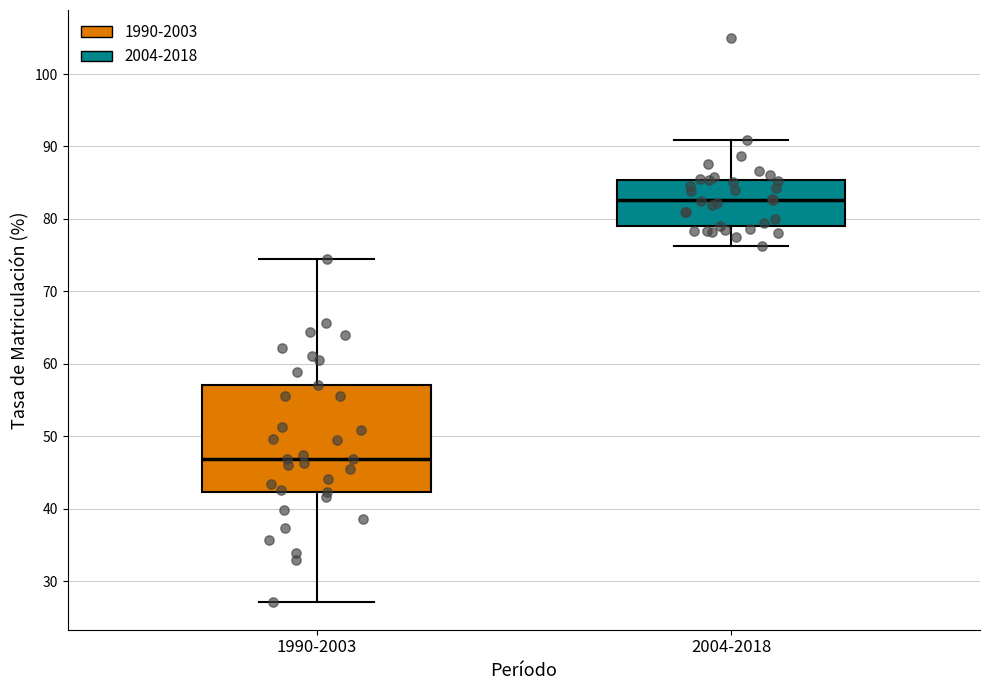

Where does the lower whisker of the box for 2004-2018 end on the y-axis? The values are not printed on the chart, so give them approximately, as read against the axis.

76